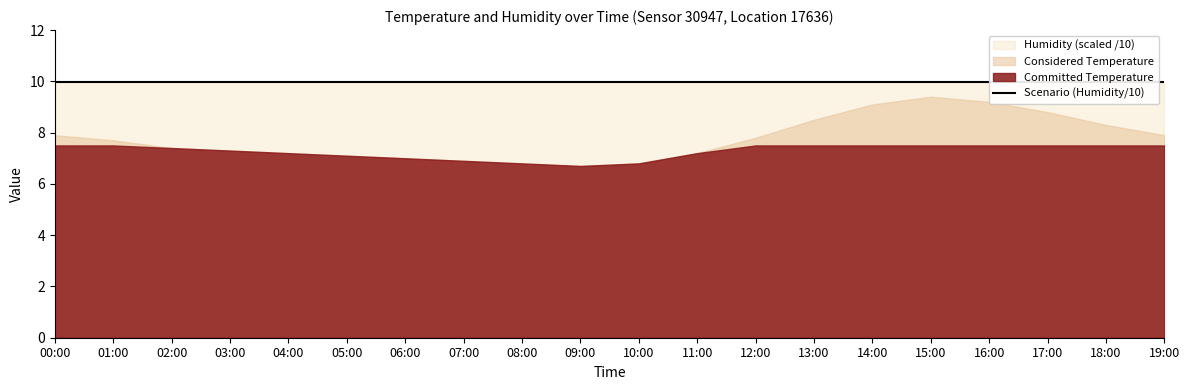

What is the minimum value for humidity?

99.9